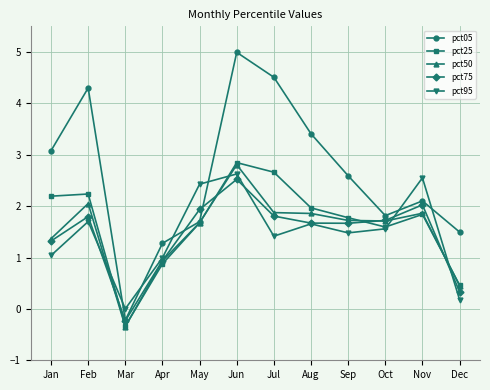

Which series has the largest range (max minus min)?

pct05